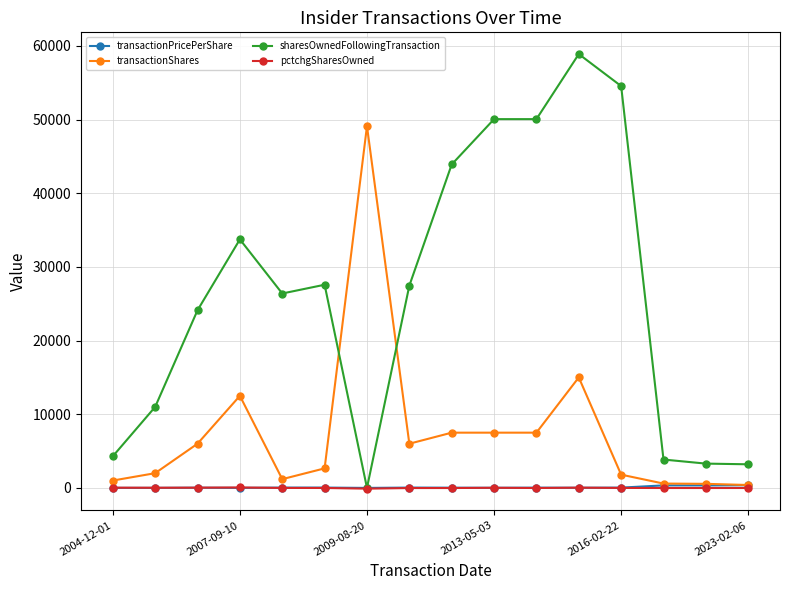

Which series has the largest total across all categories?

sharesOwnedFollowingTransaction